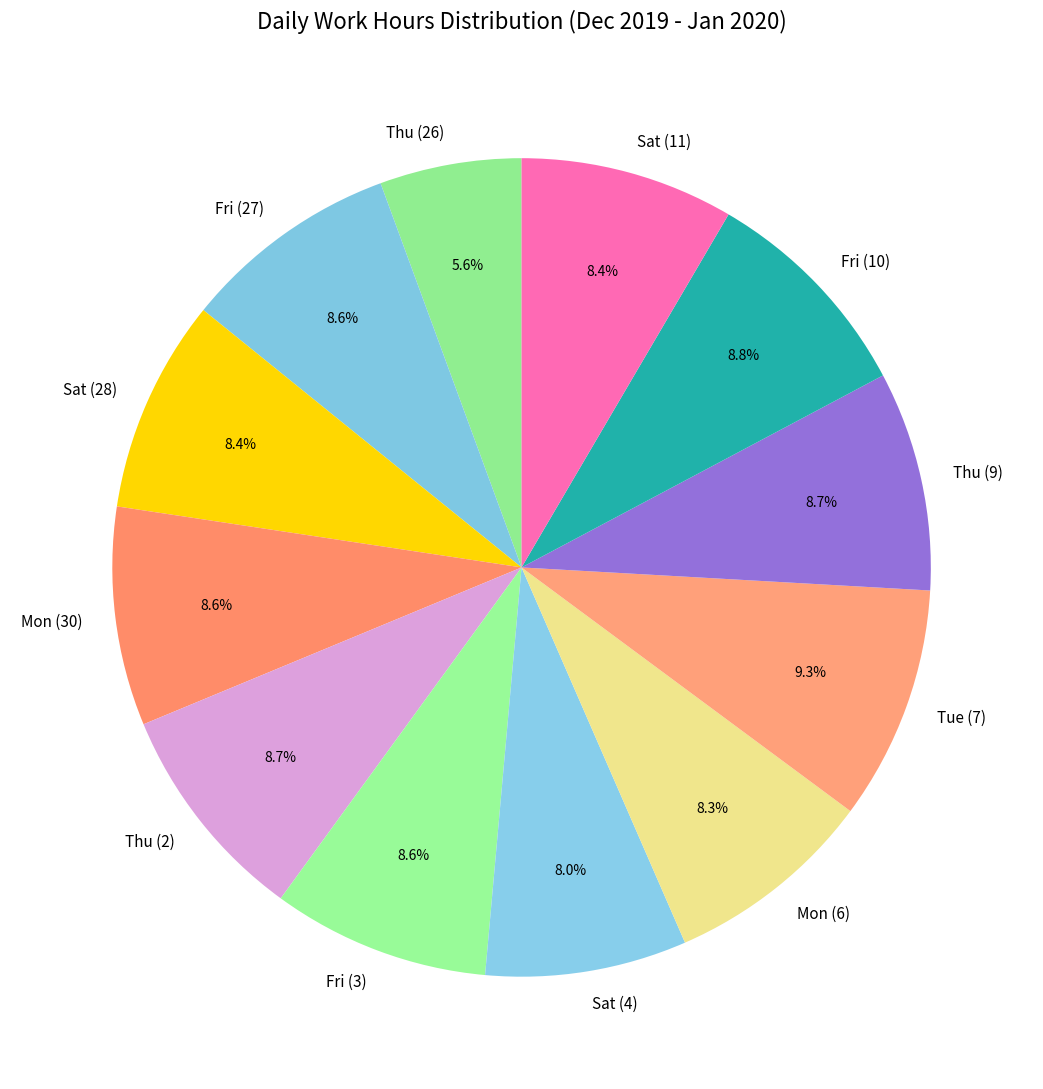

The Fri (10) slice represents 2% of the pie. True or false?

False